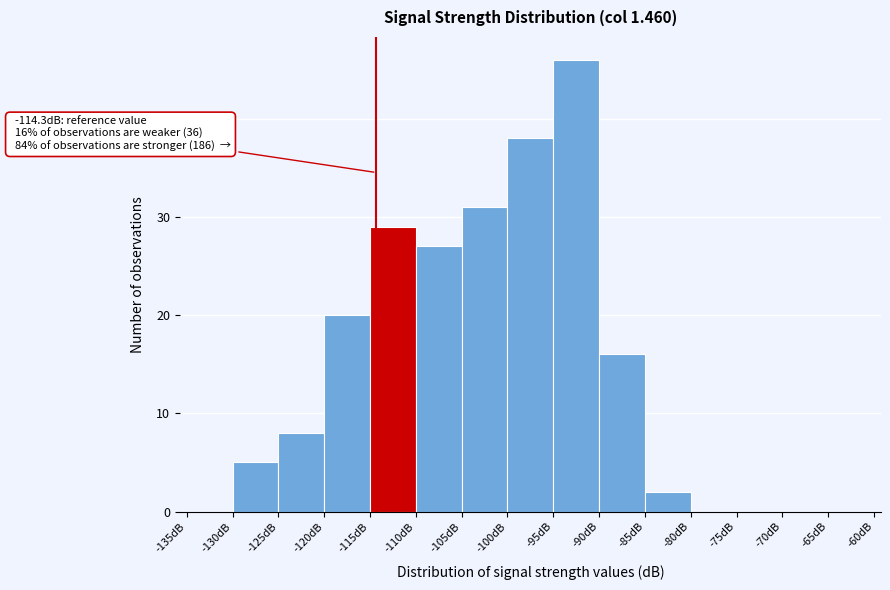

Which range on the x-axis has the tallest bar?

-95 to -90